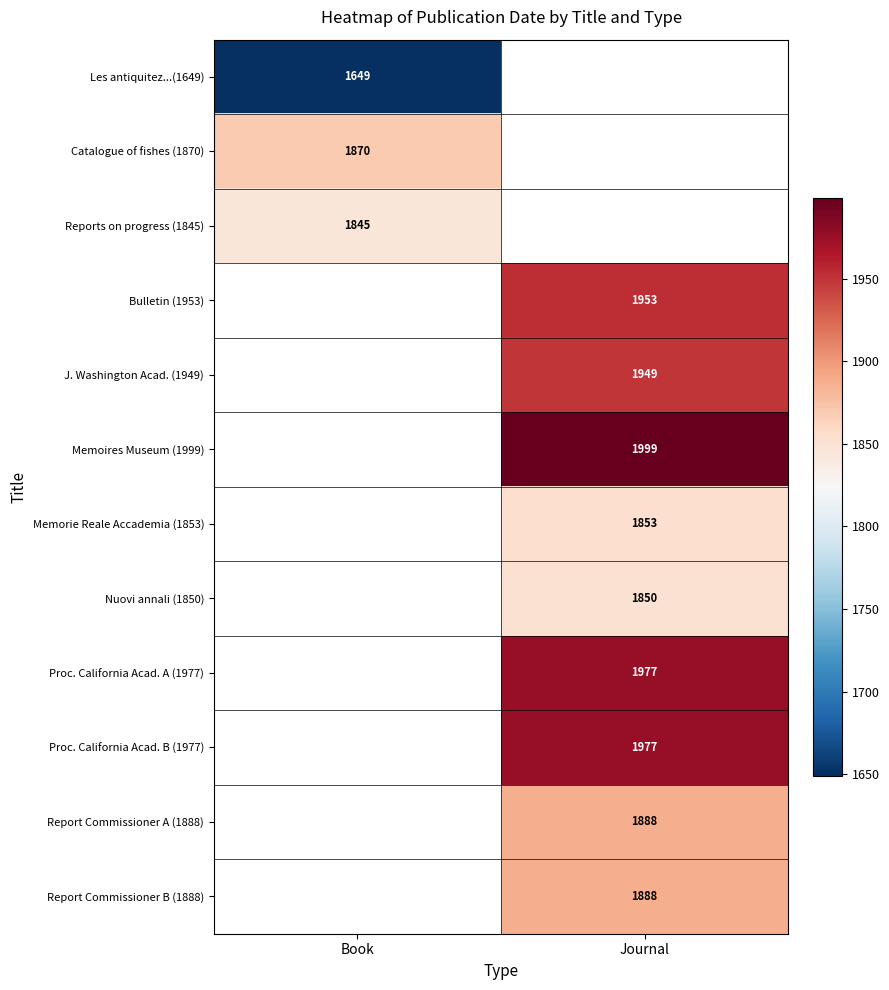

Is it true that Proc. California Acad. B (1977) equals 1977 at Journal?

True